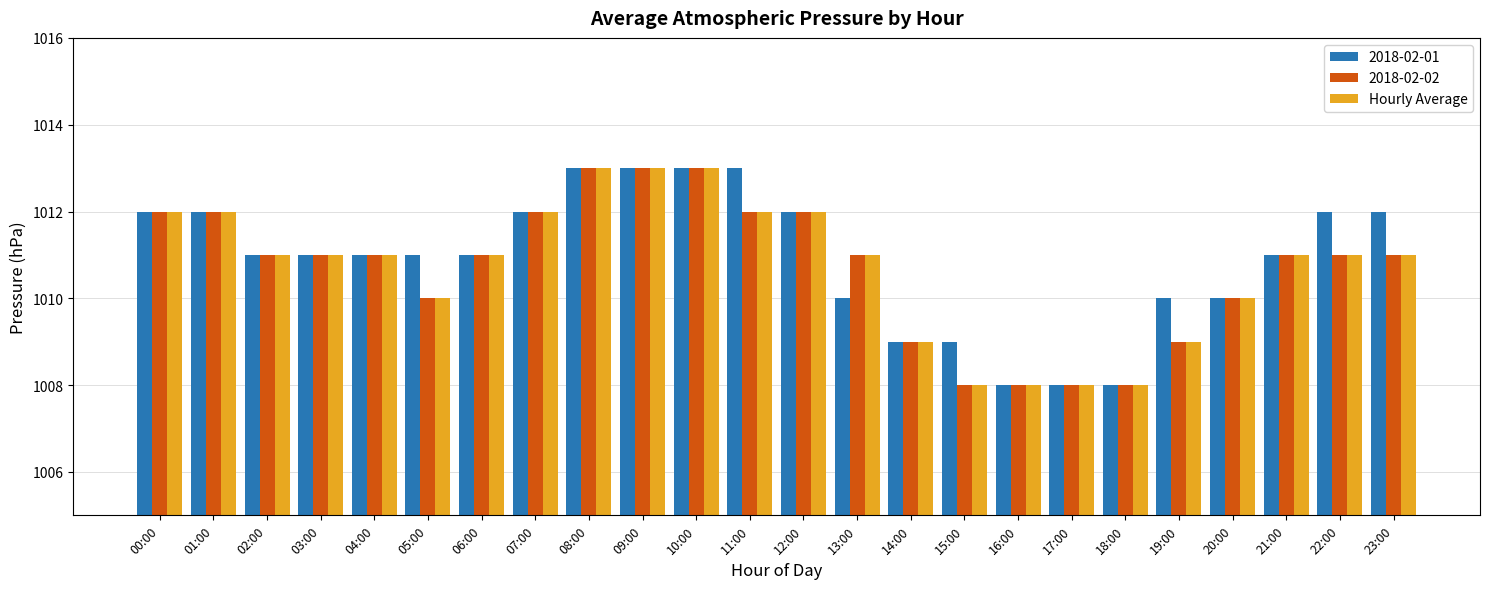

Is the value of Hourly Average at 11:00 greater than the value of 2018-02-02 at 04:00?

Yes